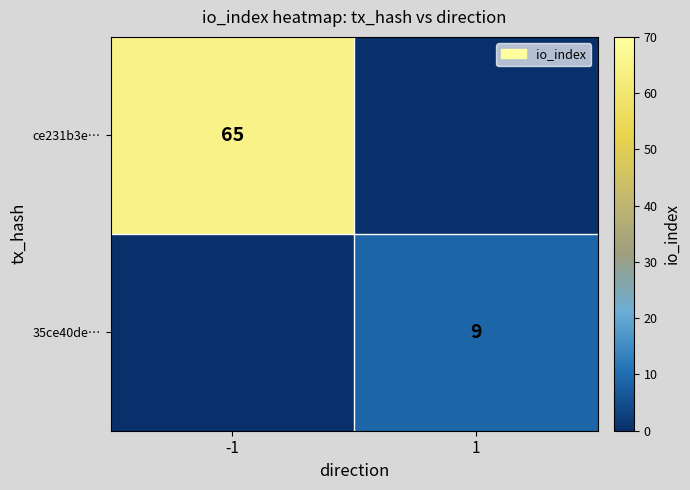

True or false: ce231b3e… has a value of 65 at -1.

True